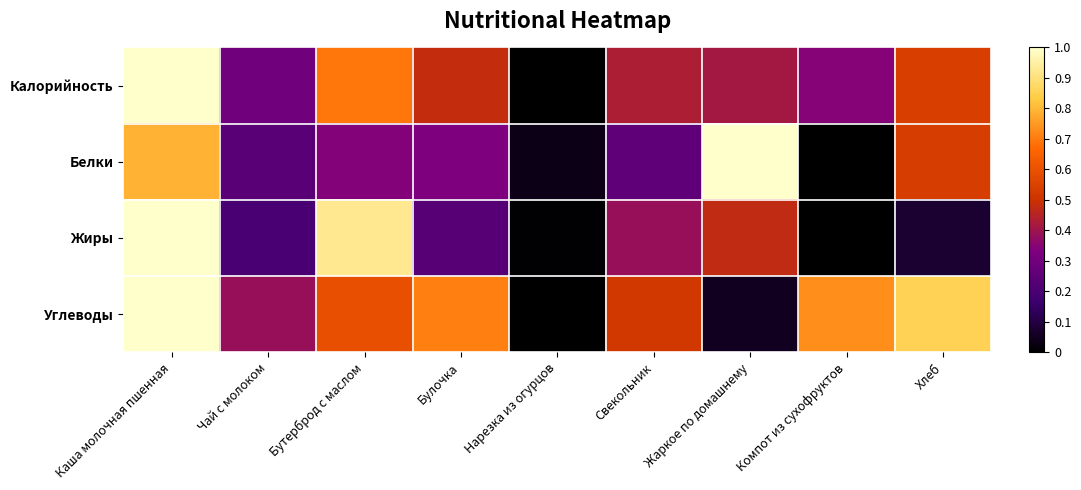

At how many categories does at least one series exceed 0?

9